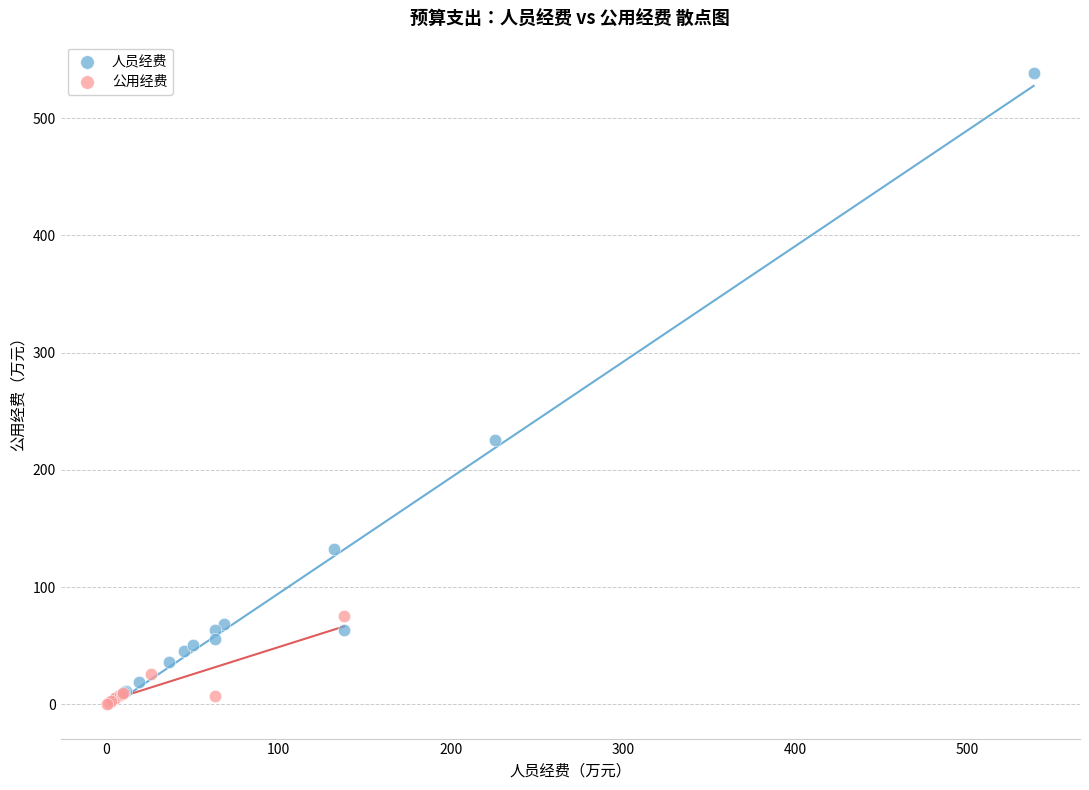

Which series reaches the maximum Y coordinate?

人员经费